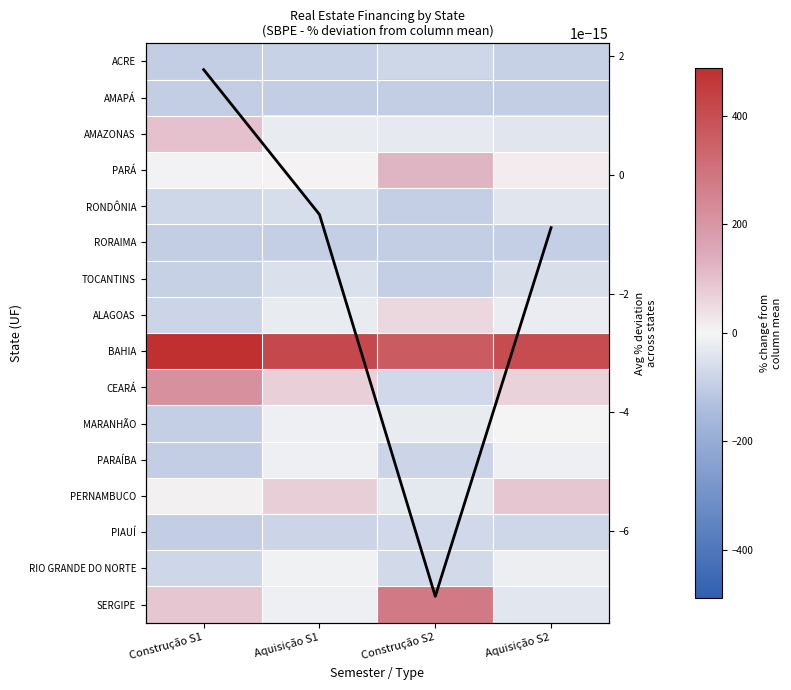

Between Construção S1 and Aquisição S1, which is larger?

Aquisição S1